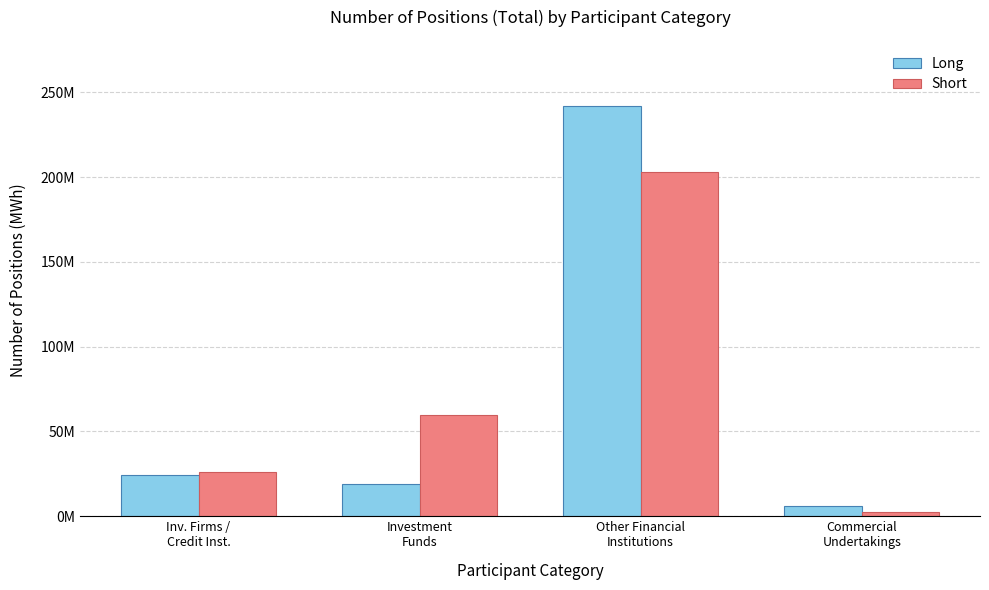

Which category has the highest value in the Long series?

Other Financial
Institutions